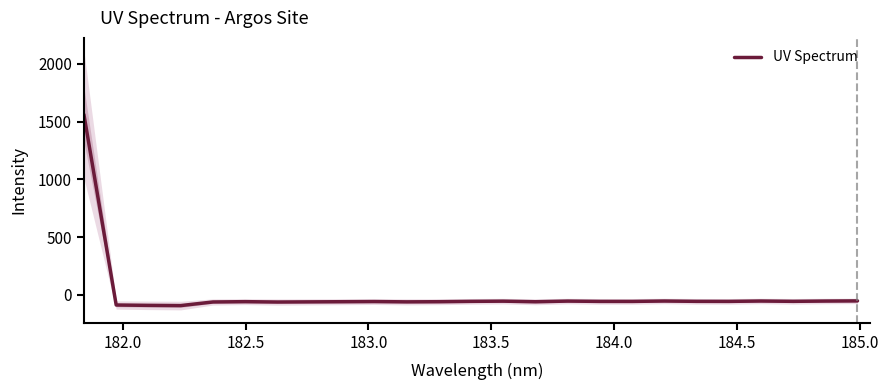

What is the minimum value for UV Spectrum?

-92.9